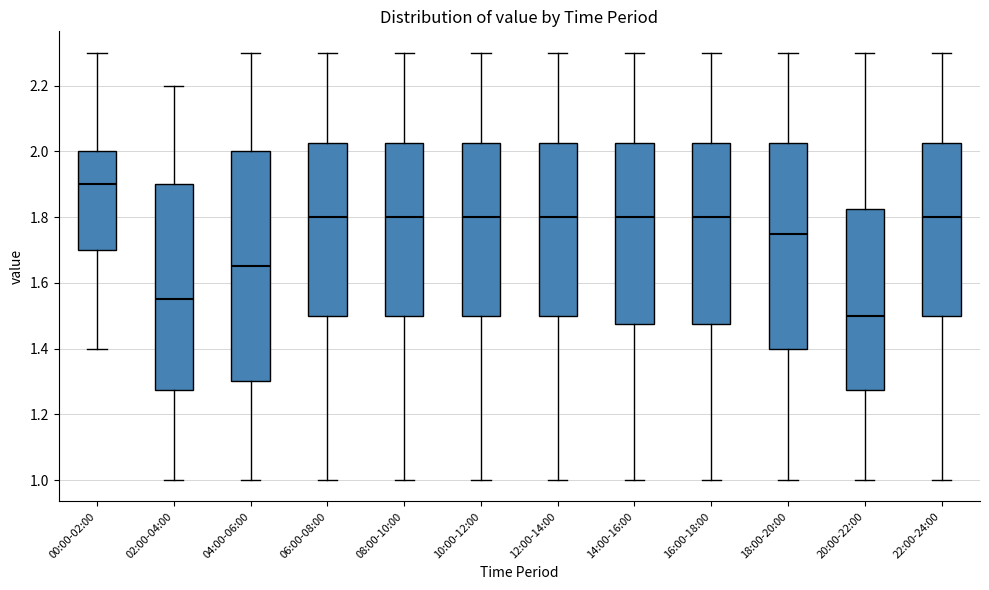

Reading left to right, read every box against the y-axis: the position of its median line, the range the box covers, and the ends of its whiskers. The values are not printed on the chart, so give them approximately, as read against the axis.

00:00-02:00: median 1.90, box 1.70 to 2.00, whiskers 1.40 to 2.30
02:00-04:00: median 1.56, box 1.28 to 1.90, whiskers 1.00 to 2.20
04:00-06:00: median 1.66, box 1.30 to 2.00, whiskers 1.00 to 2.30
06:00-08:00: median 1.80, box 1.50 to 2.02, whiskers 1.00 to 2.30
08:00-10:00: median 1.80, box 1.50 to 2.02, whiskers 1.00 to 2.30
10:00-12:00: median 1.80, box 1.50 to 2.02, whiskers 1.00 to 2.30
12:00-14:00: median 1.80, box 1.50 to 2.02, whiskers 1.00 to 2.30
14:00-16:00: median 1.80, box 1.48 to 2.02, whiskers 1.00 to 2.30
16:00-18:00: median 1.80, box 1.48 to 2.02, whiskers 1.00 to 2.30
18:00-20:00: median 1.76, box 1.40 to 2.02, whiskers 1.00 to 2.30
20:00-22:00: median 1.50, box 1.28 to 1.82, whiskers 1.00 to 2.30
22:00-24:00: median 1.80, box 1.50 to 2.02, whiskers 1.00 to 2.30